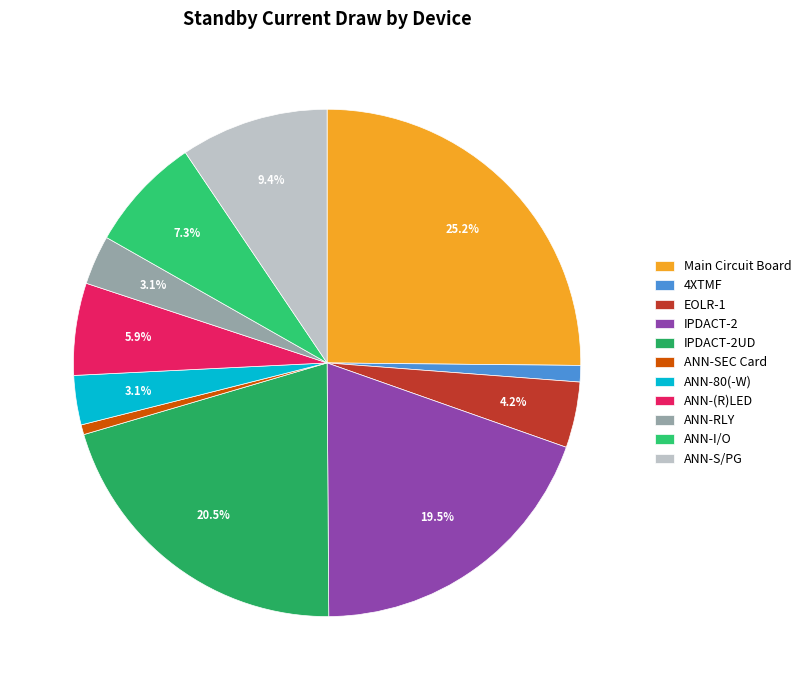

Which category has the biggest portion of the pie?

Main Circuit Board